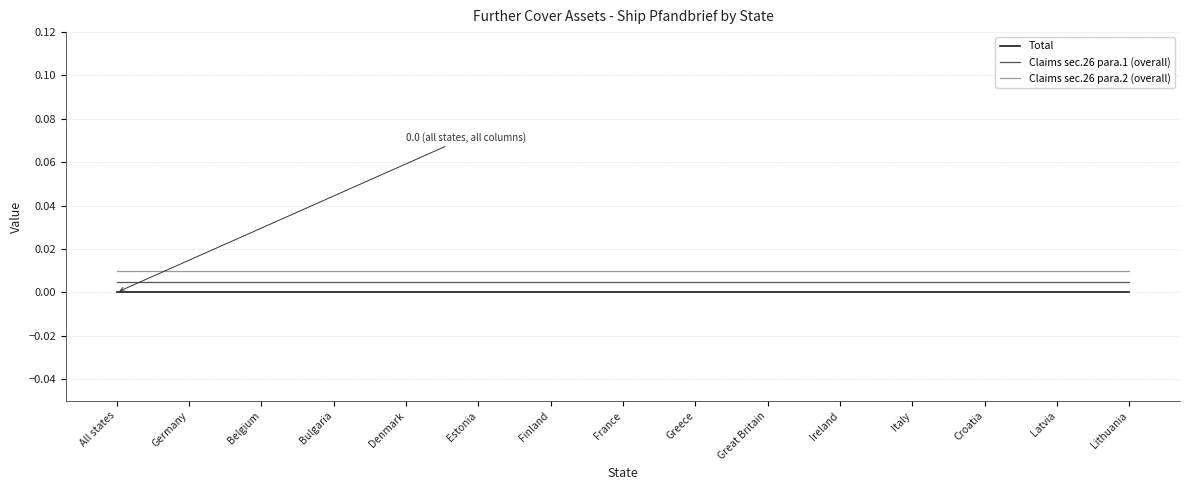

The value of Claims sec.26 para.1 (overall) at Germany is 0.0. True or false?

True